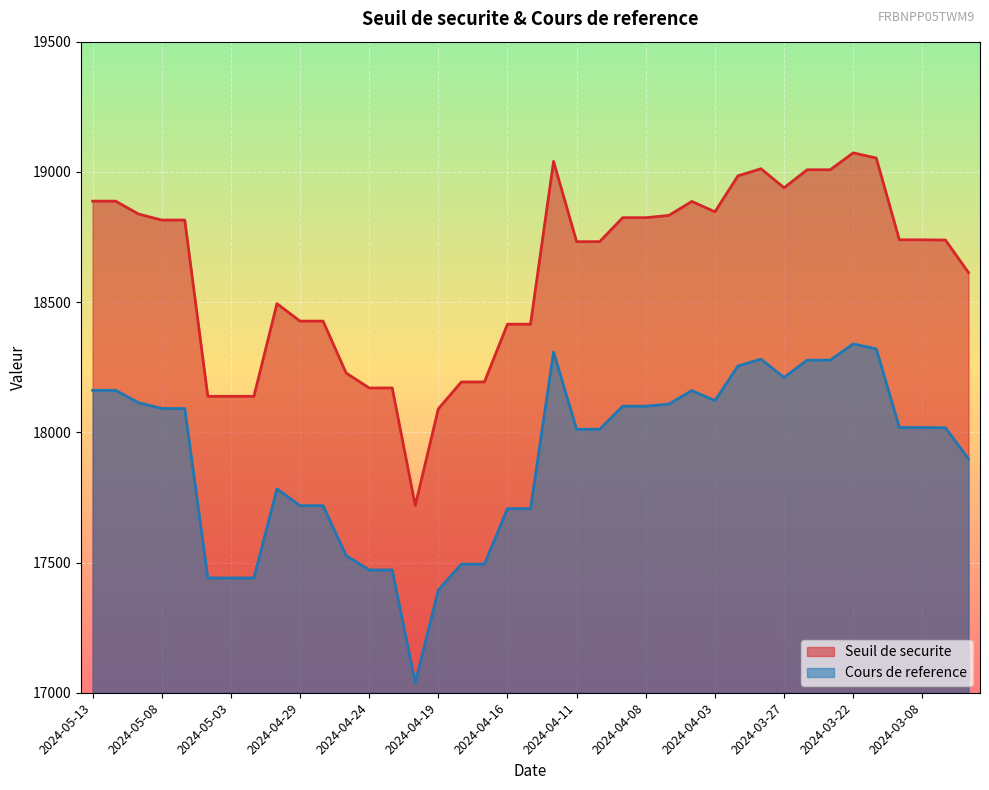

How many interior local valleys does the Seuil de securite series have?

3